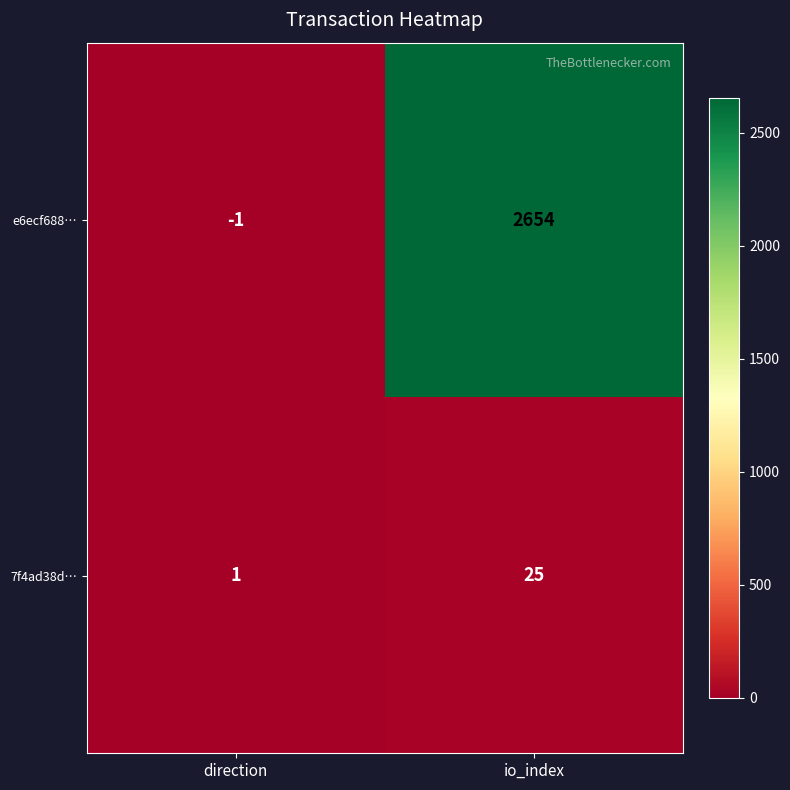

What is the average value of the 7f4ad38d… series?

13